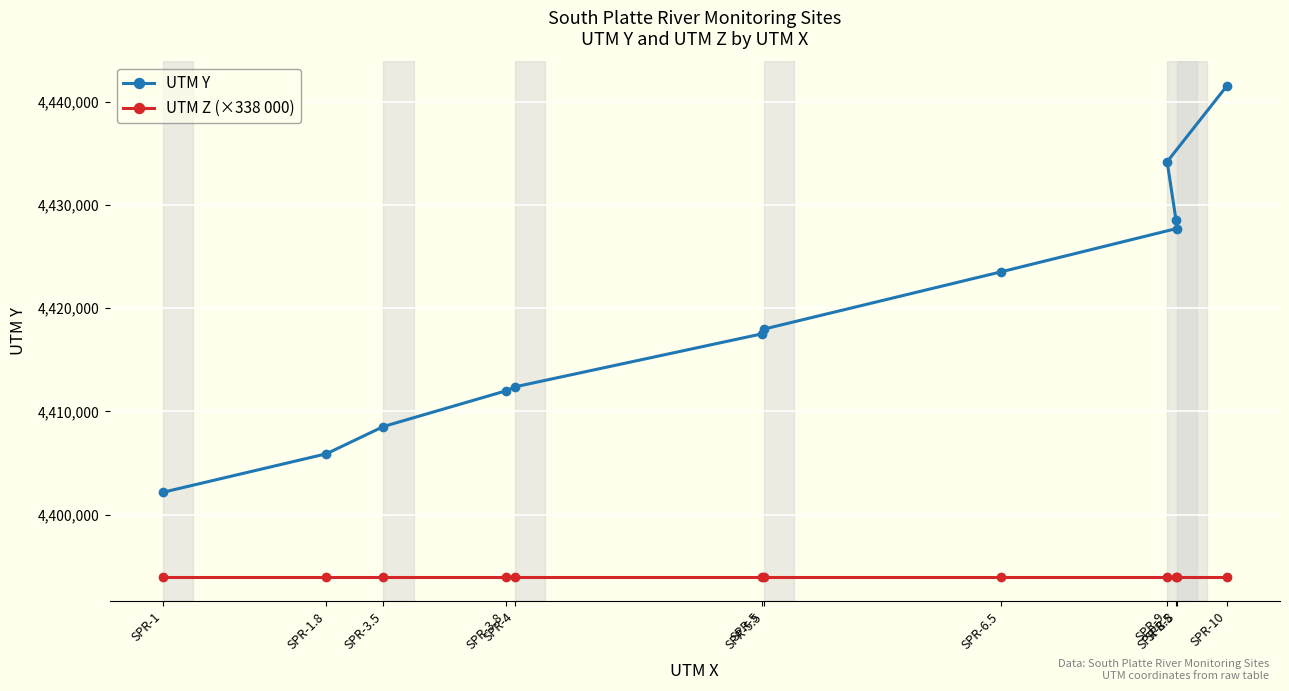

Does the chart display data point markers on the line(s)?

Yes